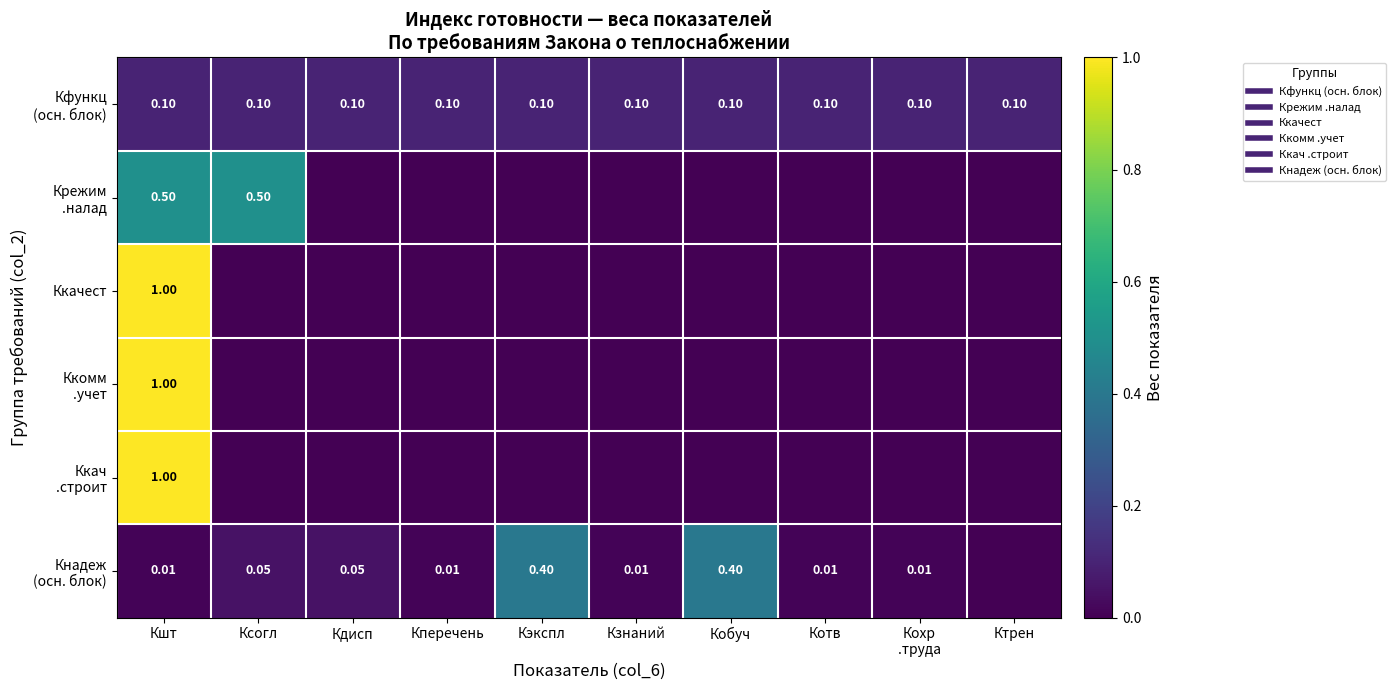

Between Кэкспл and Кзнаний, which is larger?

Кэкспл